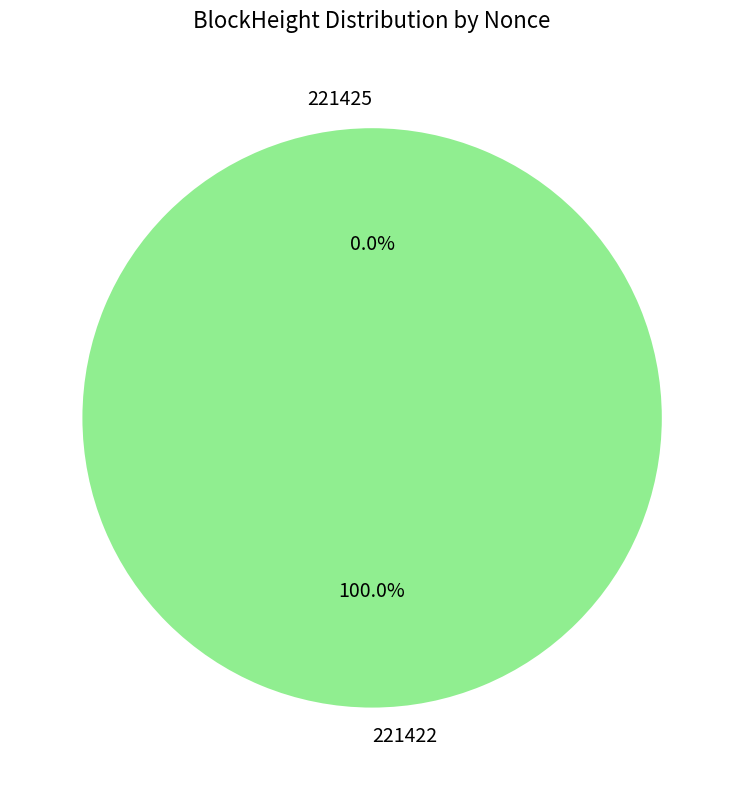

To the nearest percent, what is the difference between the largest and smallest slice percentages?

100%